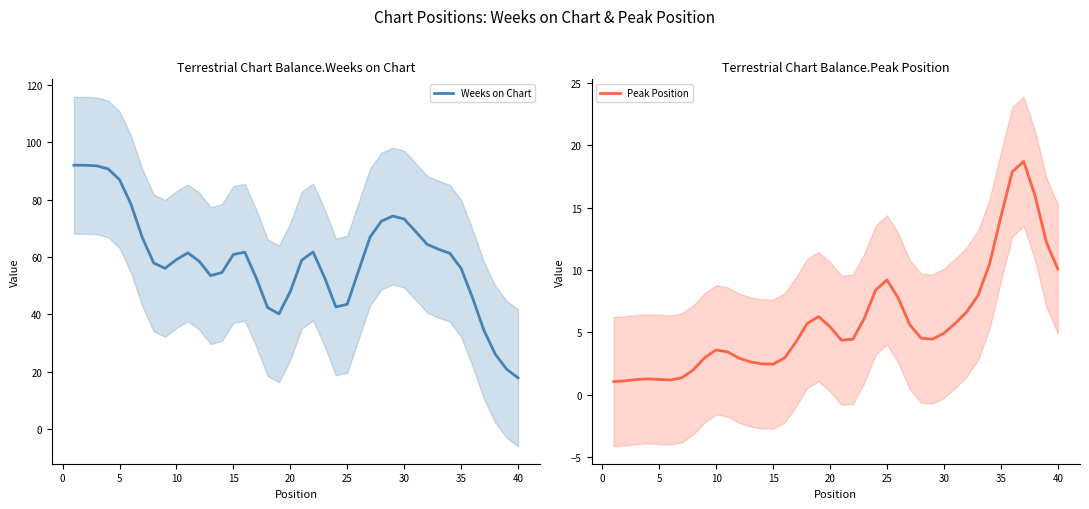

In Peak Position, how many points are lower than both neighbors (excluding endpoints)?

4